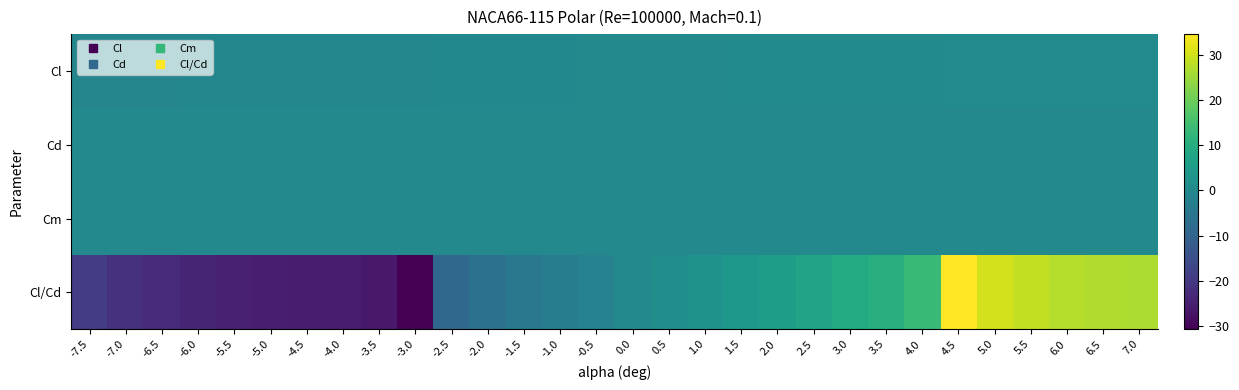

At which category does the chart reach its minimum across all series?

-3.0